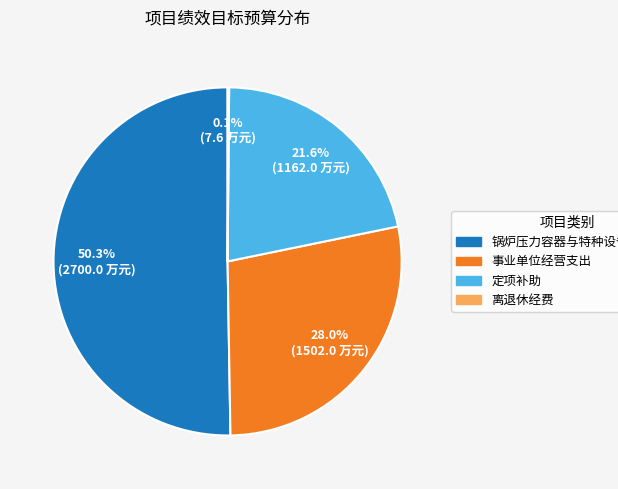

Which category accounts for the majority?

锅炉压力容器与特种设备安全监管